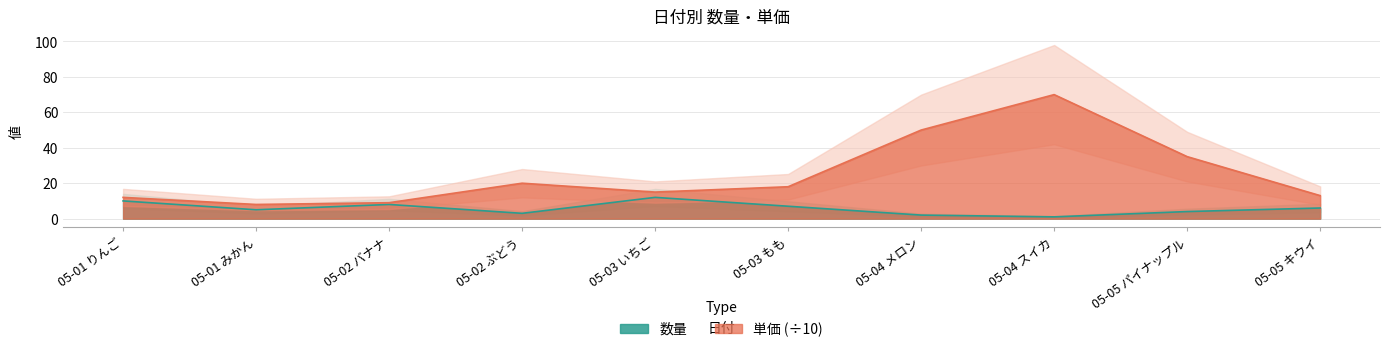

Where is 数量 nearest to the value 6?

05-05 キウイ